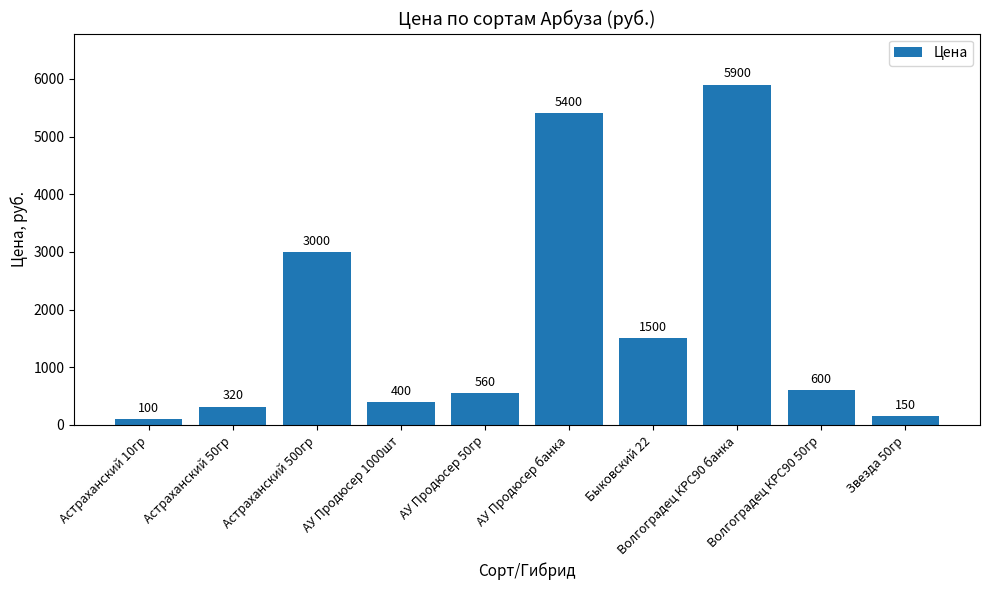

Reading right to left, list all the values displayed in this chart.

Звезда 50гр=150	Волгоградец КРС90 50гр=600	Волгоградец КРС90 банка=5900	Быковский 22=1500	АУ Продюсер банка=5400	АУ Продюсер 50гр=560	АУ Продюсер 1000шт=400	Астраханский 500гр=3000	Астраханский 50гр=320	Астраханский 10гр=100